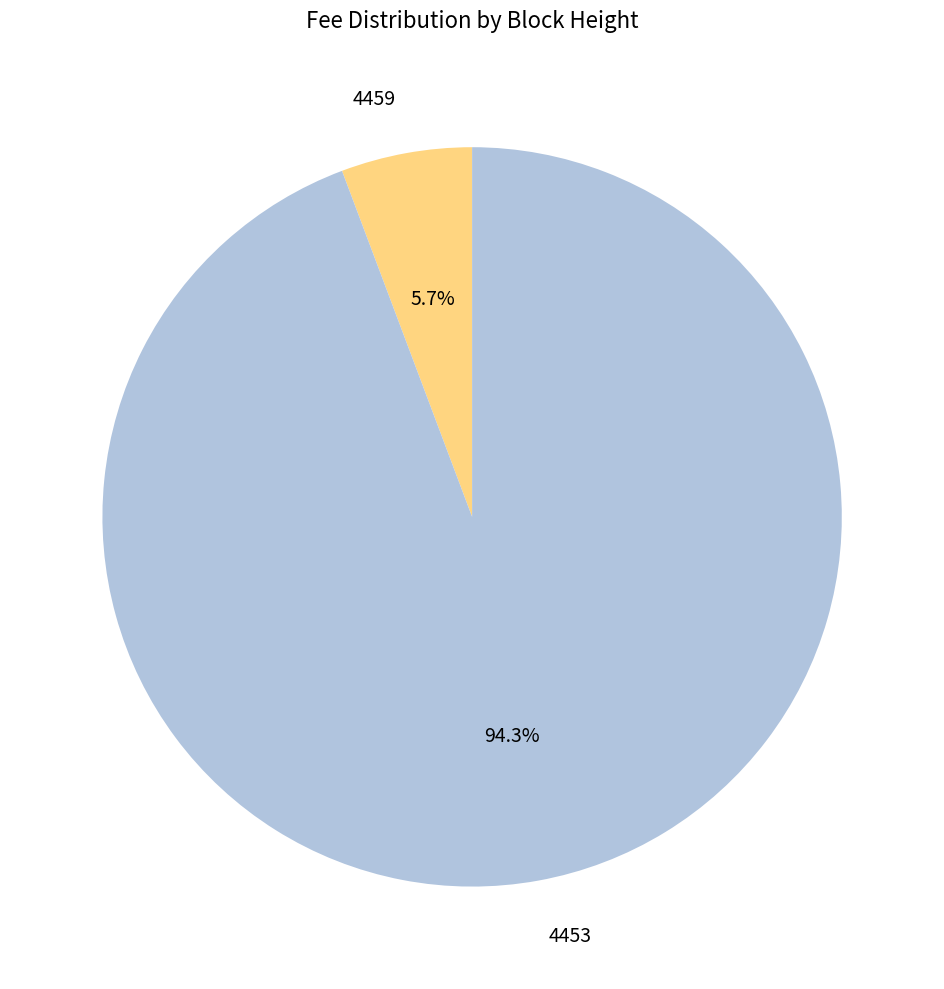

How many slices are in this pie chart?

2